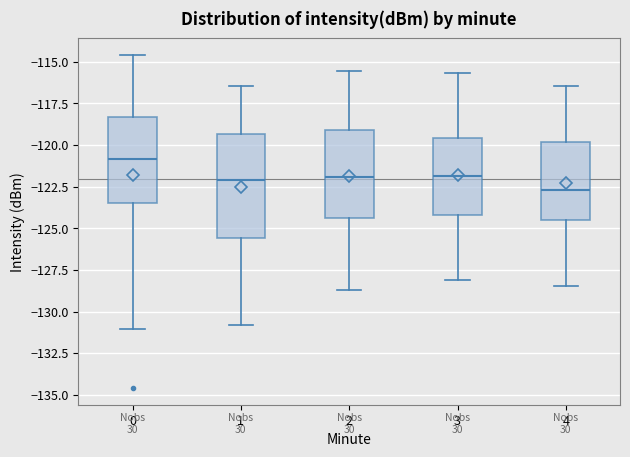

Which box's median line is the highest?

0